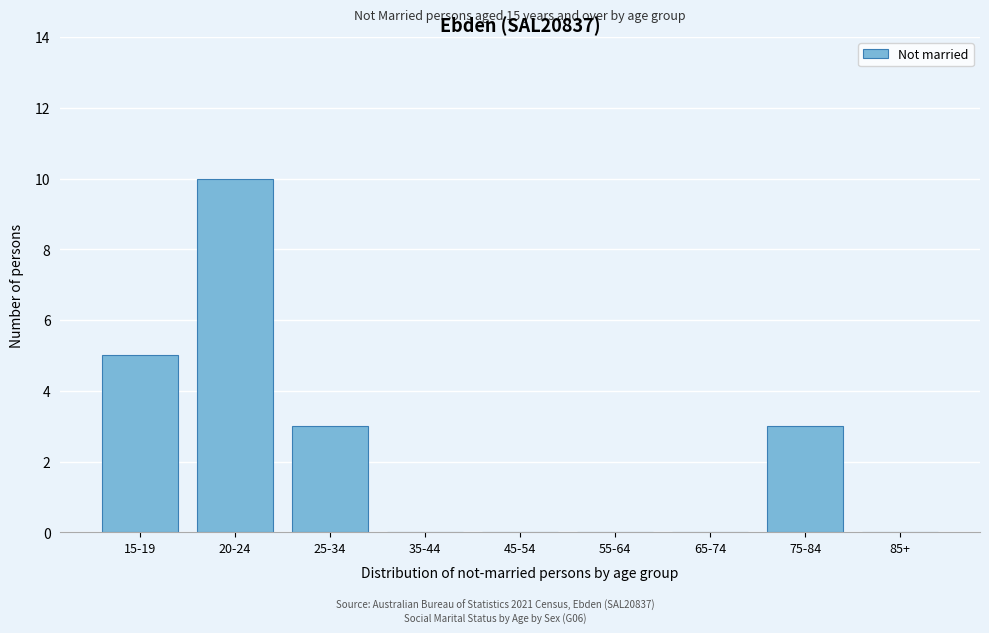

Reading right to left, list all the values displayed in this chart.

85+=0	75-84=3	65-74=0	55-64=0	45-54=0	35-44=0	25-34=3	20-24=10	15-19=5